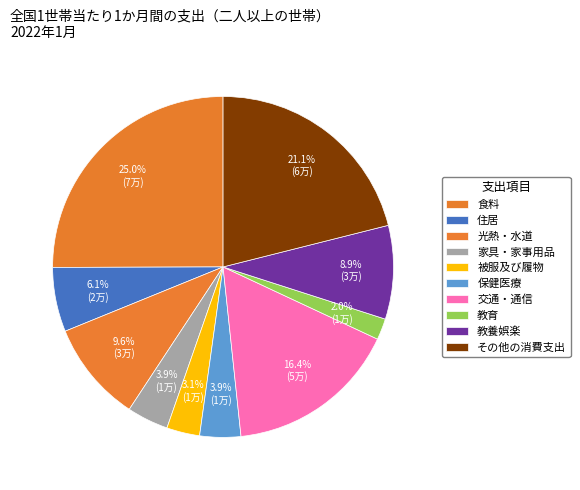

How many segments does this pie chart have?

10